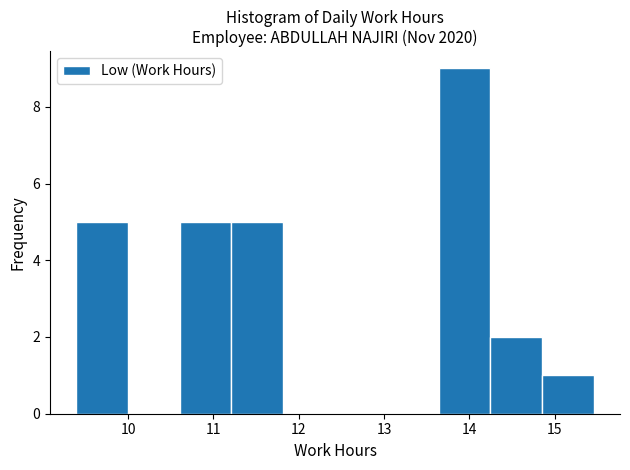

Which range on the x-axis has the tallest bar?

13.6 to 14.2